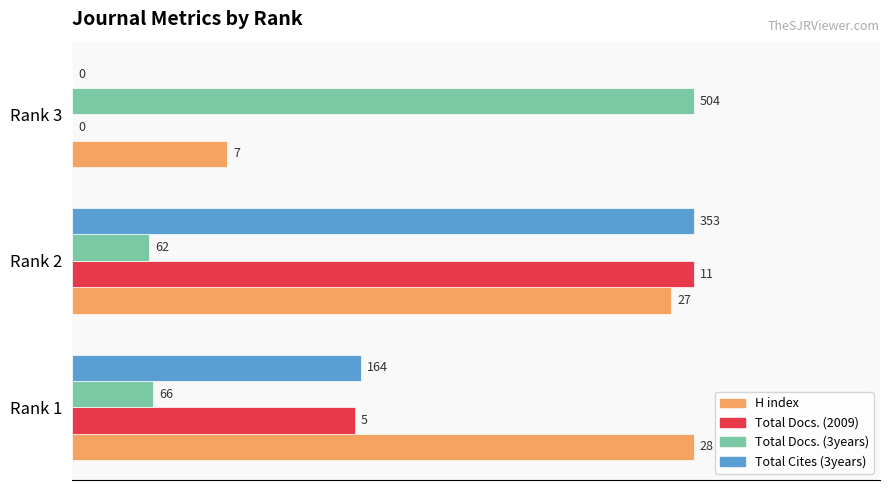

What are all the series names shown in the legend?

H index, Total Docs. (2009), Total Docs. (3years), Total Cites (3years)